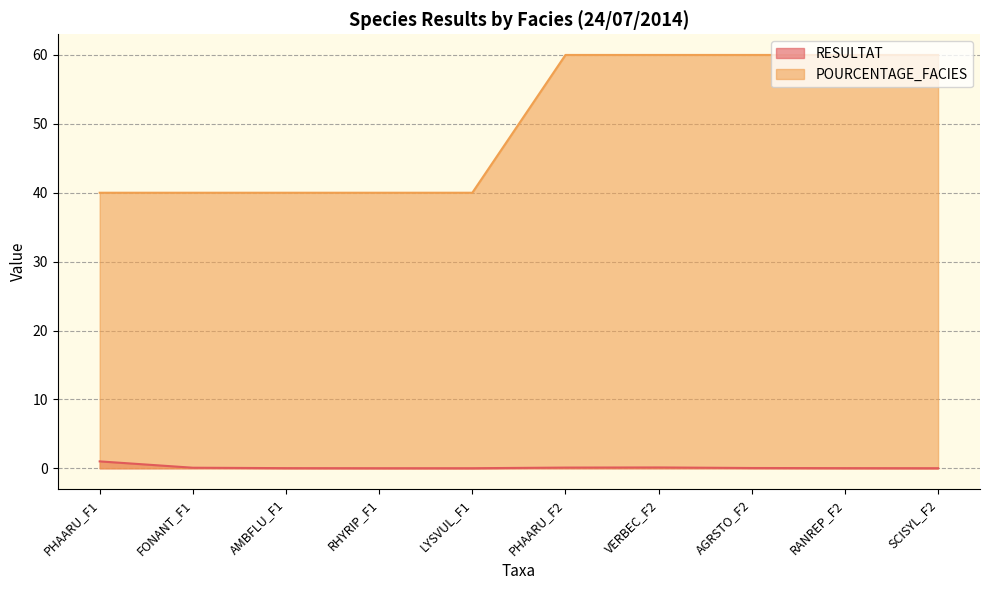

The value of POURCENTAGE_FACIES at RANREP_F2 is 94.8. True or false?

False